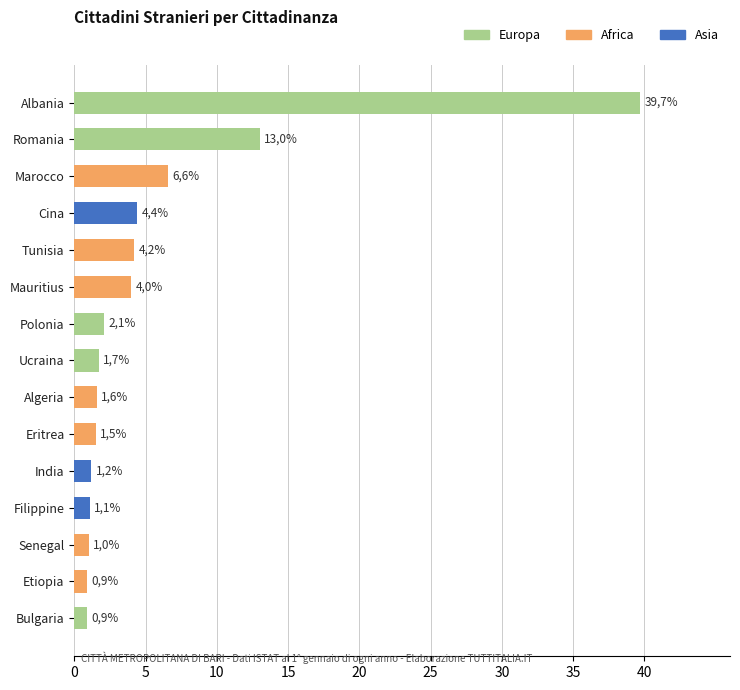

How many bars are there in total?

15